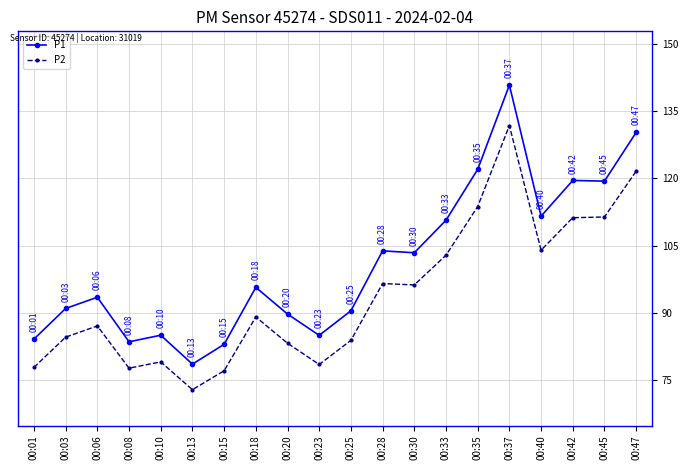

True or false: P2 has a value of 79.0 at 00:10.

True